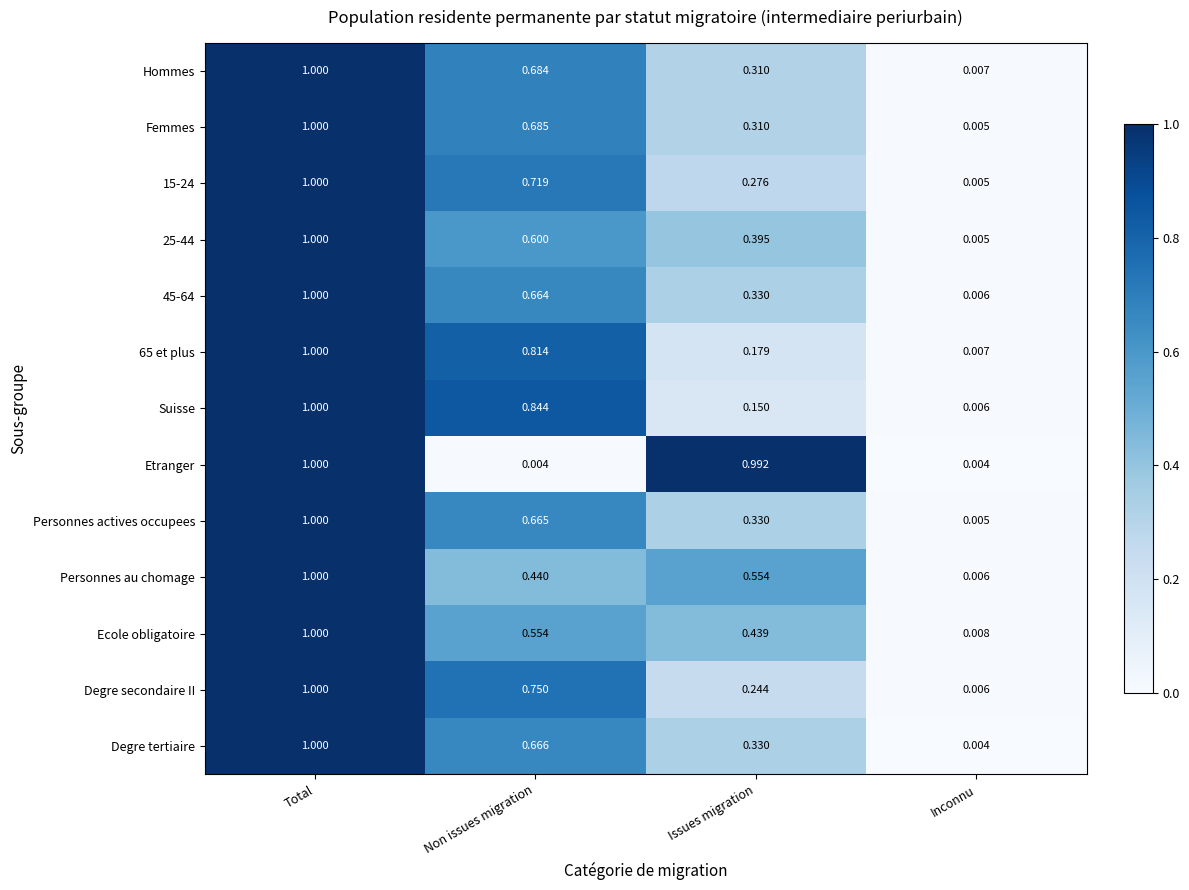

Is the value of Personnes au chomage at Inconnu greater than the value of Hommes at Total?

No